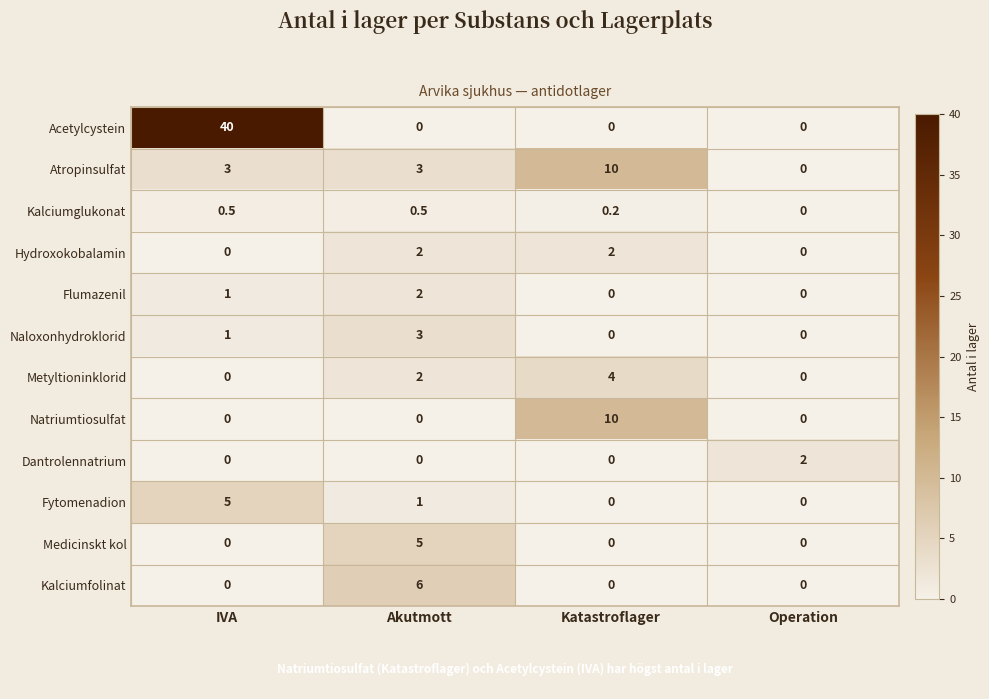

Between IVA and Akutmott, which series saw the biggest shift?

Acetylcystein